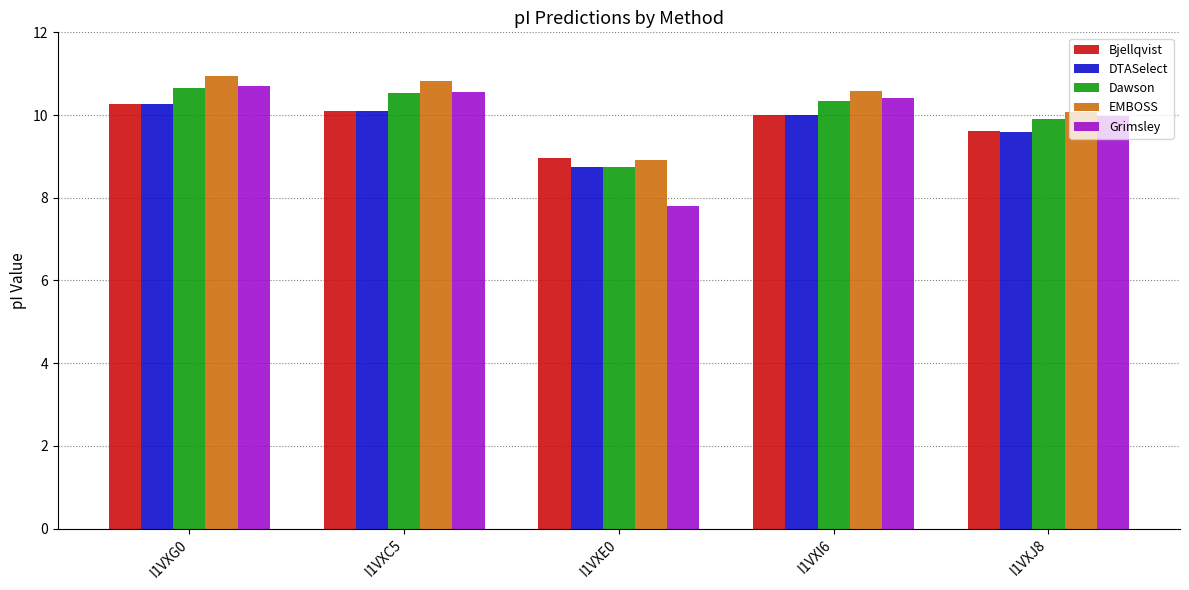

What value does the Bjellqvist series have at I1VXE0?

9.0